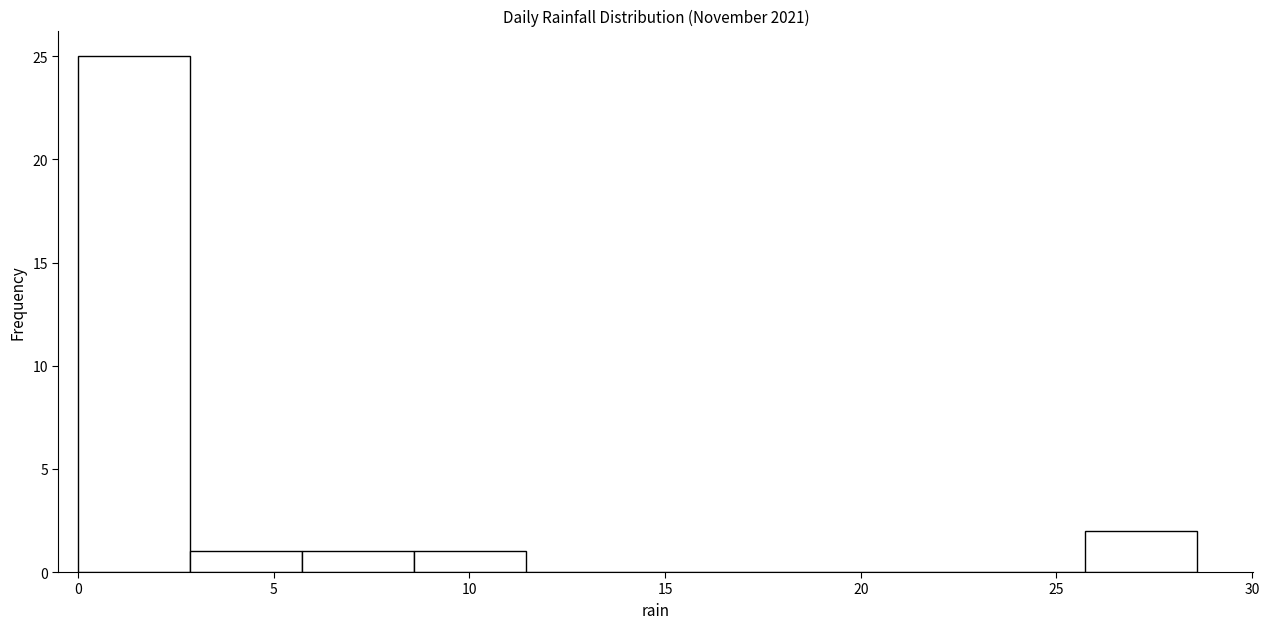

Which range on the x-axis has the tallest bar?

0.0 to 3.0